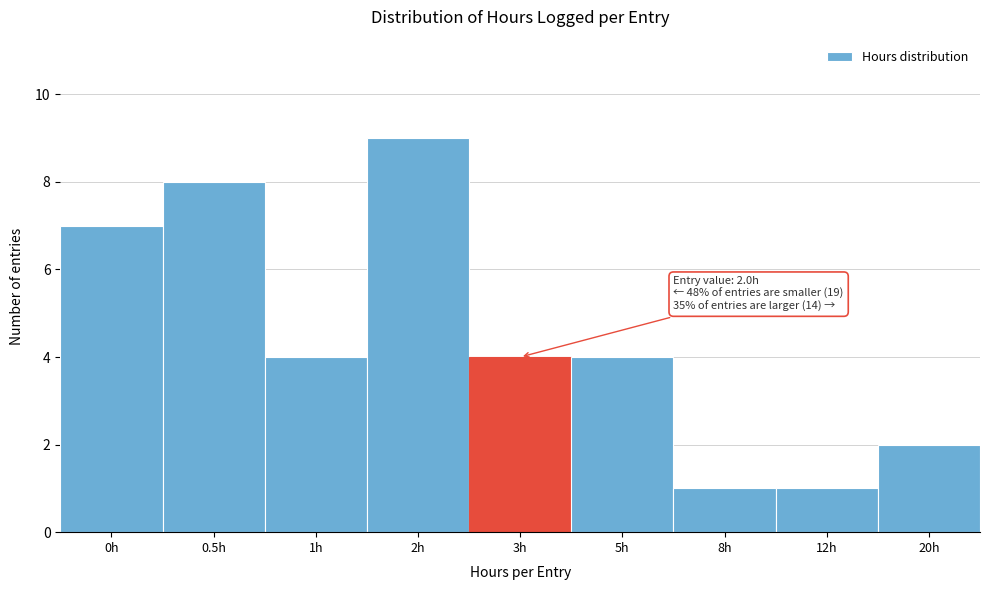

Reading left to right, what are all the values shown in this chart?

0h=7	0.5h=8	1h=4	2h=9	3h=4	5h=4	8h=1	12h=1	20h=2